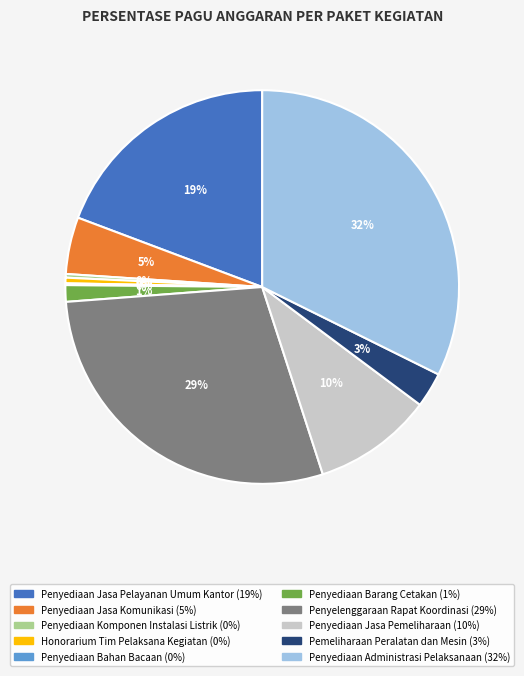

What is the largest slice in the pie chart?

Penyediaan Administrasi Pelaksanaan